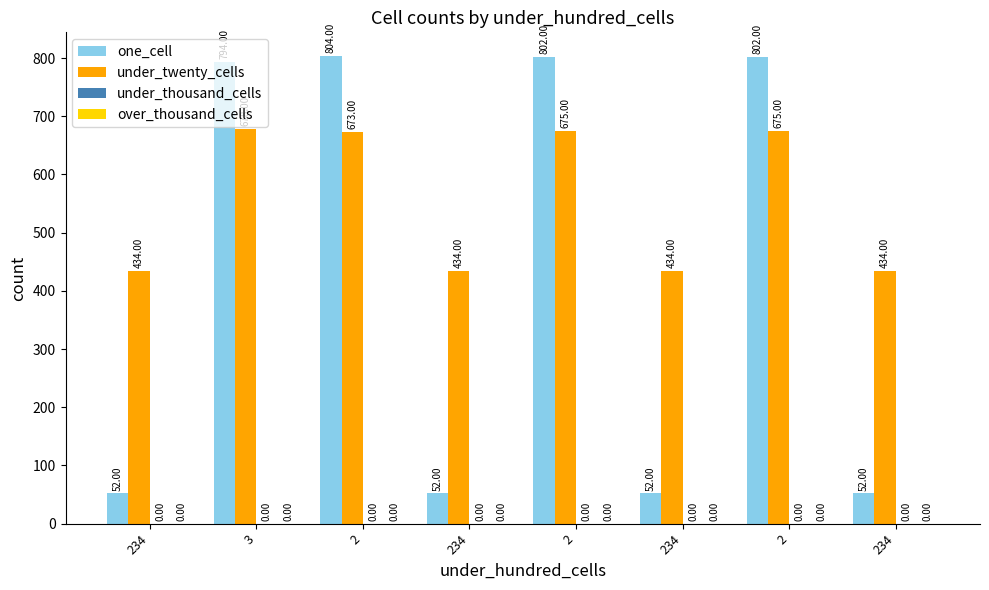

How many values in the one_cell series are below 794?

4